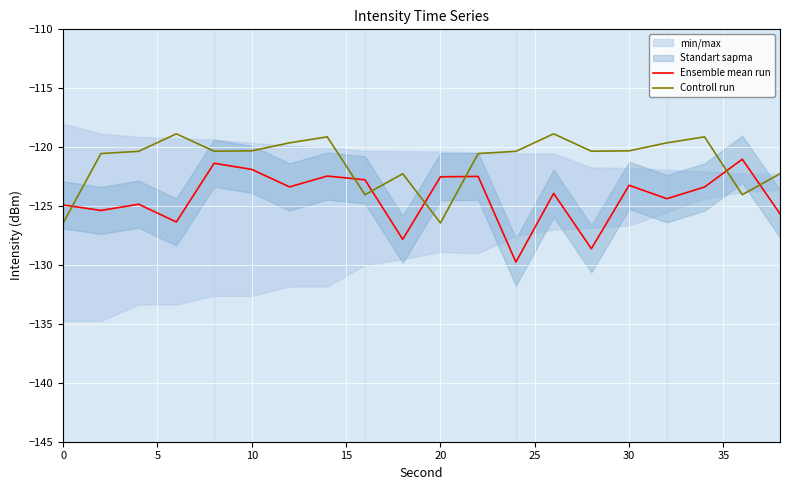

Which series has the largest total across all categories?

Controll run